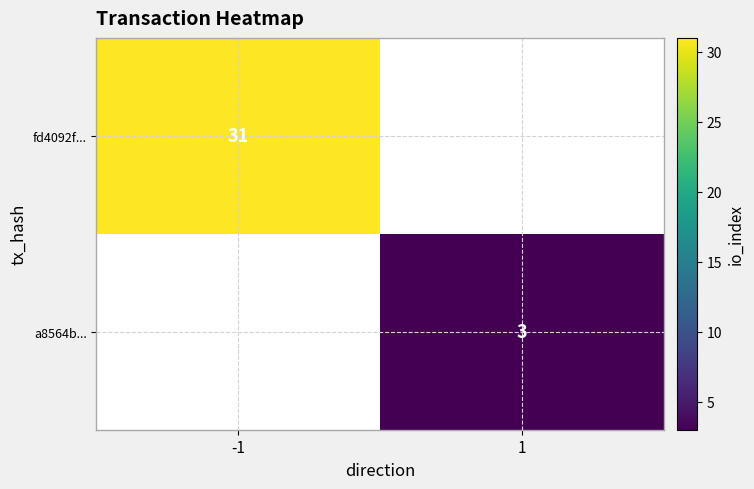

Is the value of a8564b... at 1 greater than the value of fd4092f... at -1?

No